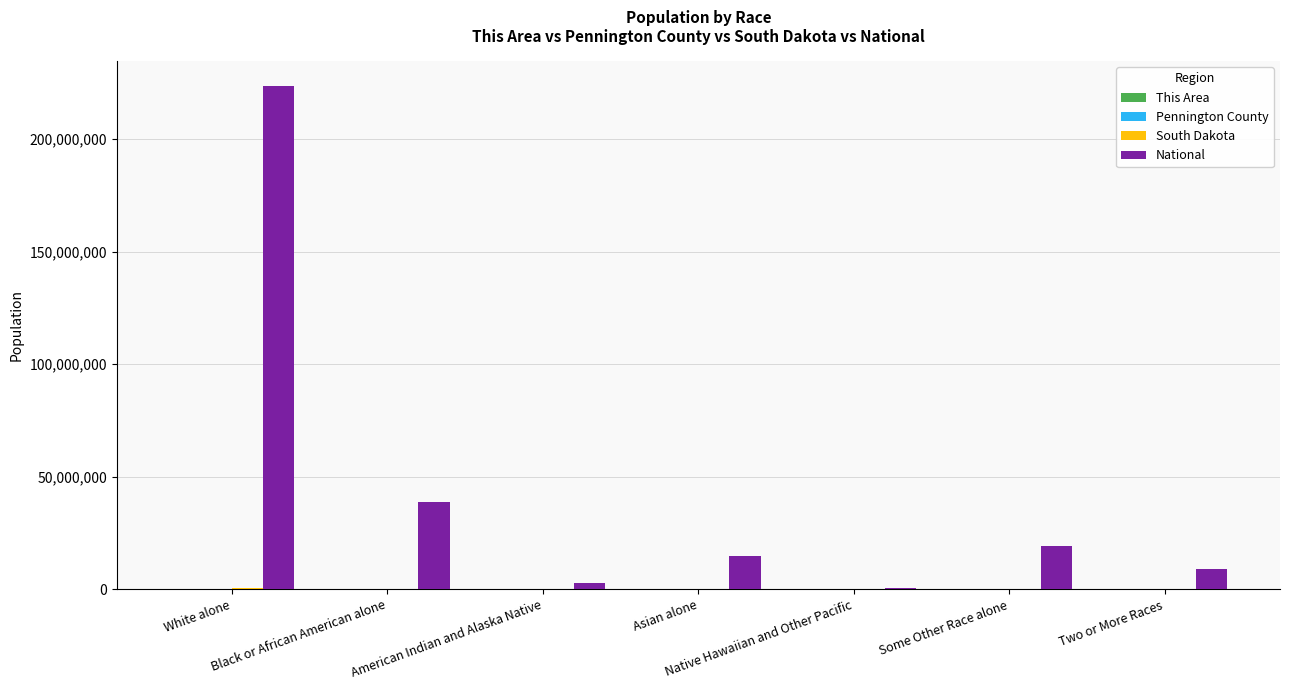

What is the maximum value for National?

223553265